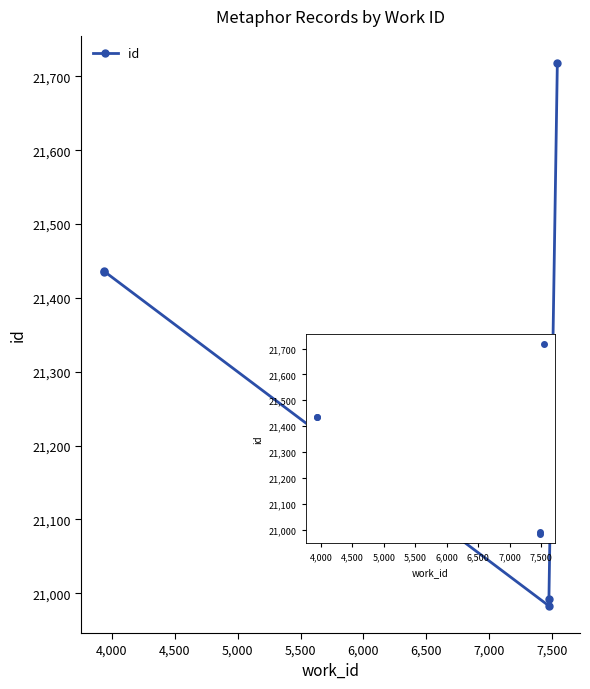

What is the greatest value displayed?

21718